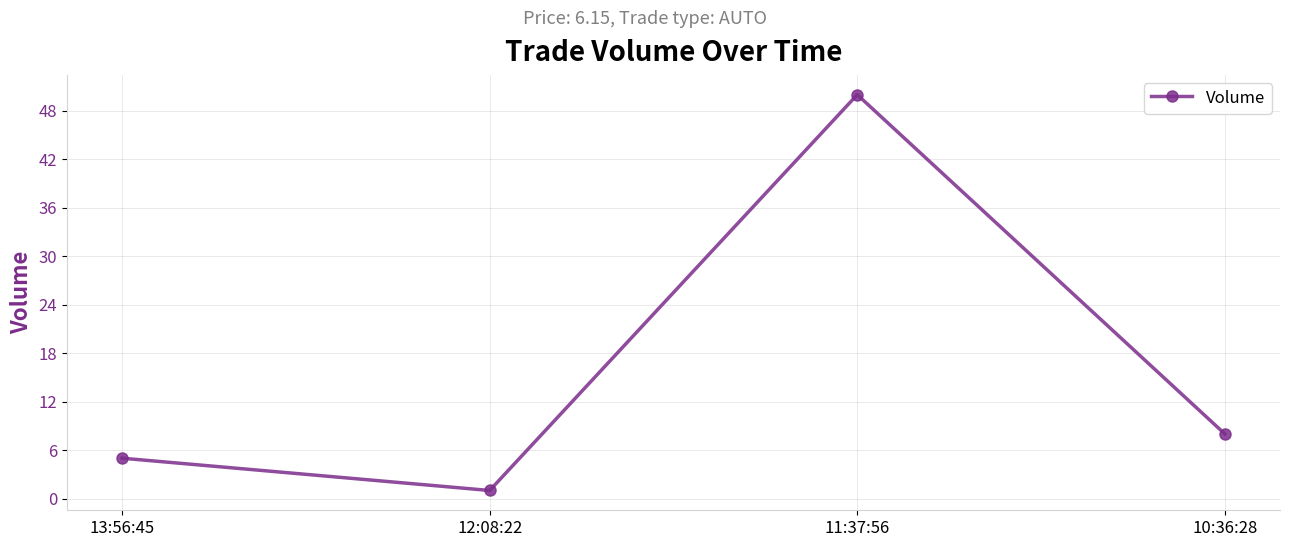

List the labels in order of value, smallest first.

12:08:22, 13:56:45, 10:36:28, 11:37:56